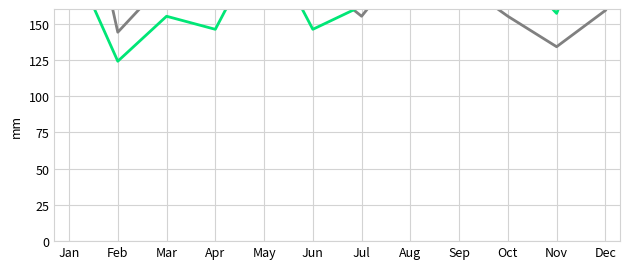

Reading right to left, list all the values displayed in this chart.

Goals Scored: Dec=159	Nov=134	Oct=155	Sep=179	Aug=197	Jul=155	Jun=182	May=200	Apr=190	Mar=180	Feb=144	Jan=295
Goals Conceded: Dec=240	Nov=157	Oct=193	Sep=219	Aug=219	Jul=162	Jun=146	May=210	Apr=146	Mar=155	Feb=124	Jan=199